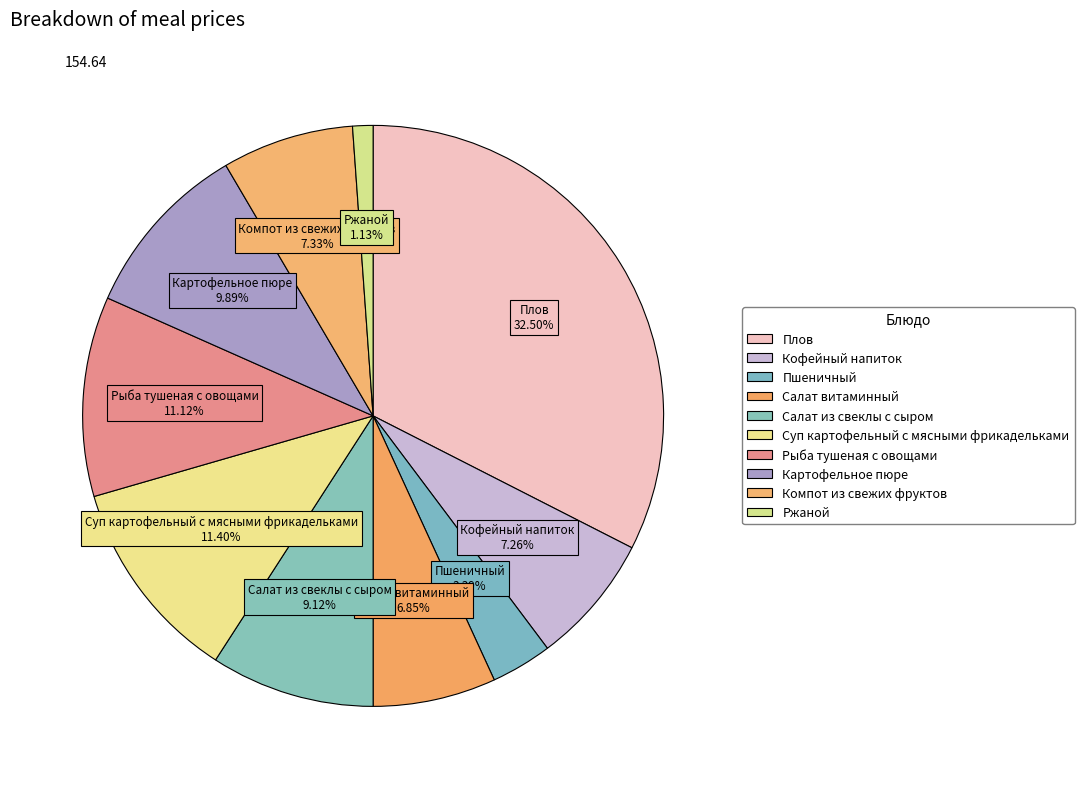

Count the number of slices in the pie.

10